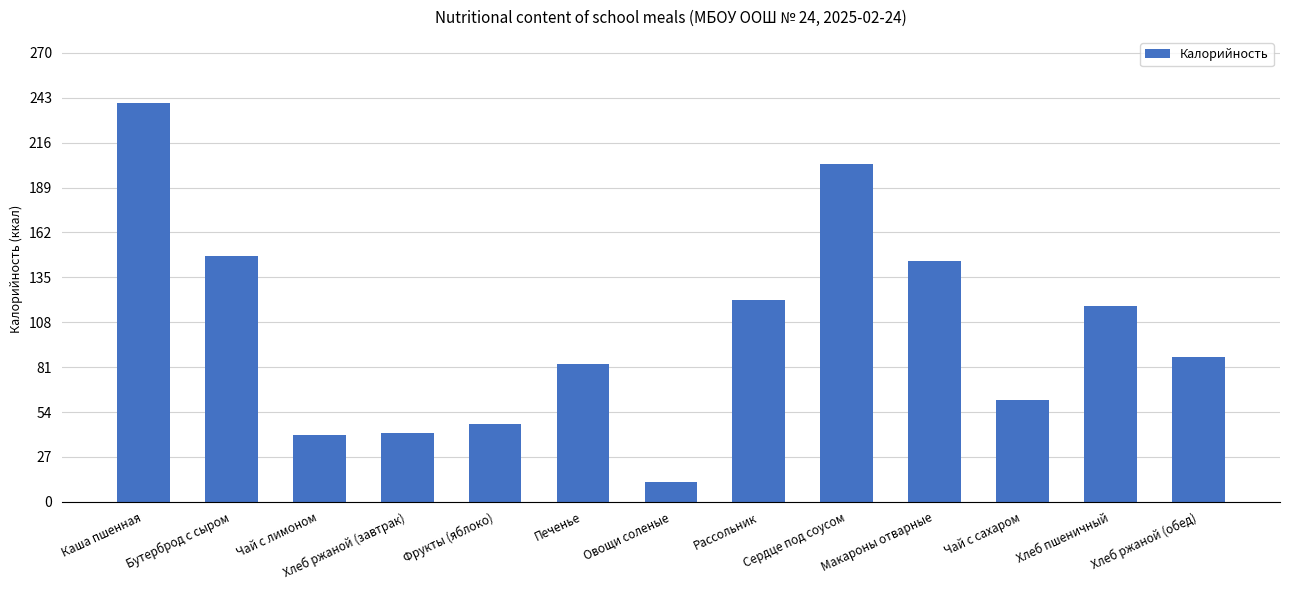

At which category does the chart reach its minimum across all series?

Овощи соленые